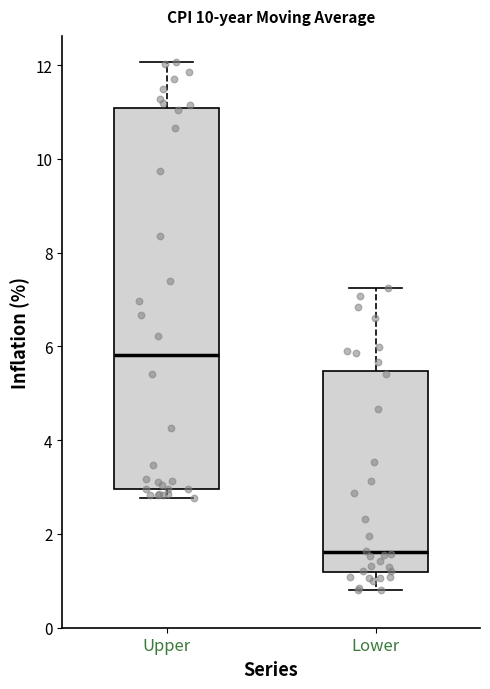

Reading left to right, transcribe this box plot: for each box, give where its median line is, the range the box spans, and where its two whiskers end, as read against the y-axis. The values are not printed on the chart, so give them approximately, as read against the axis.

Upper: median 5.8, box 3.0 to 11.0, whiskers 2.8 to 12.0
Lower: median 1.6, box 1.2 to 5.4, whiskers 0.8 to 7.2